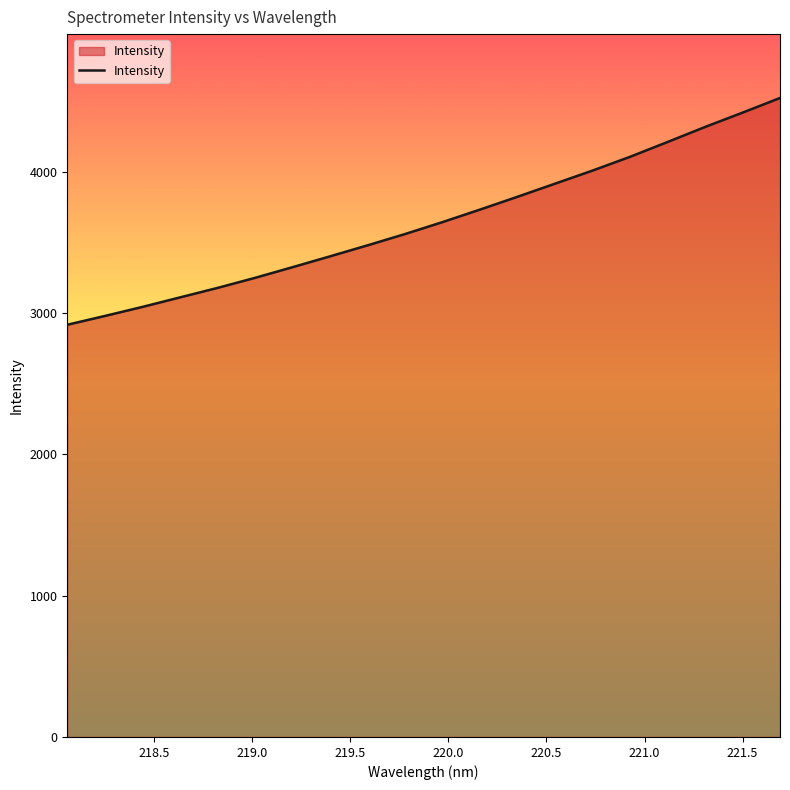

What is the maximum value shown in the chart?

4522.1